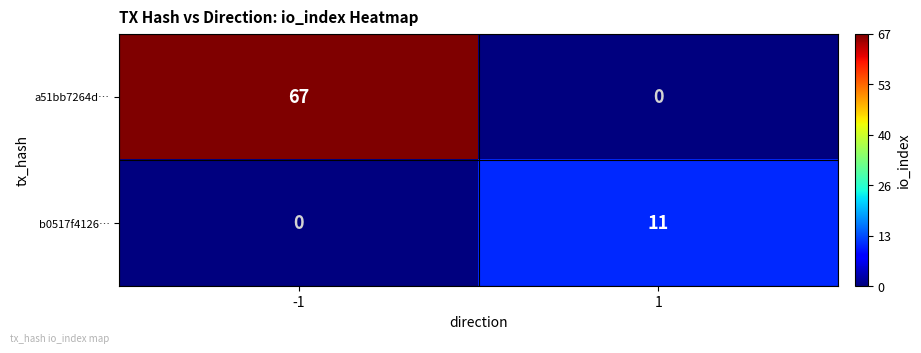

Is it true that a51bb7264d… equals 0 at 1?

True